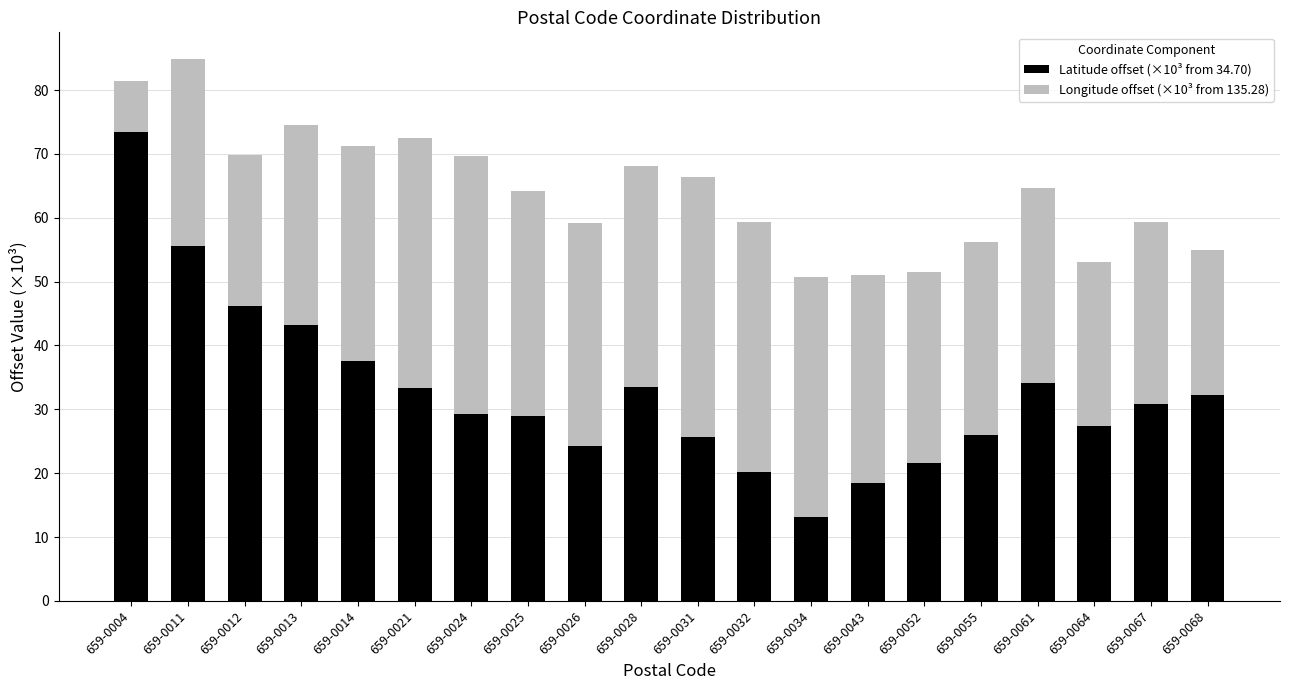

True or false: Latitude offset (×10³ from 34.70) has a value of 34.1 at 659-0061.

True